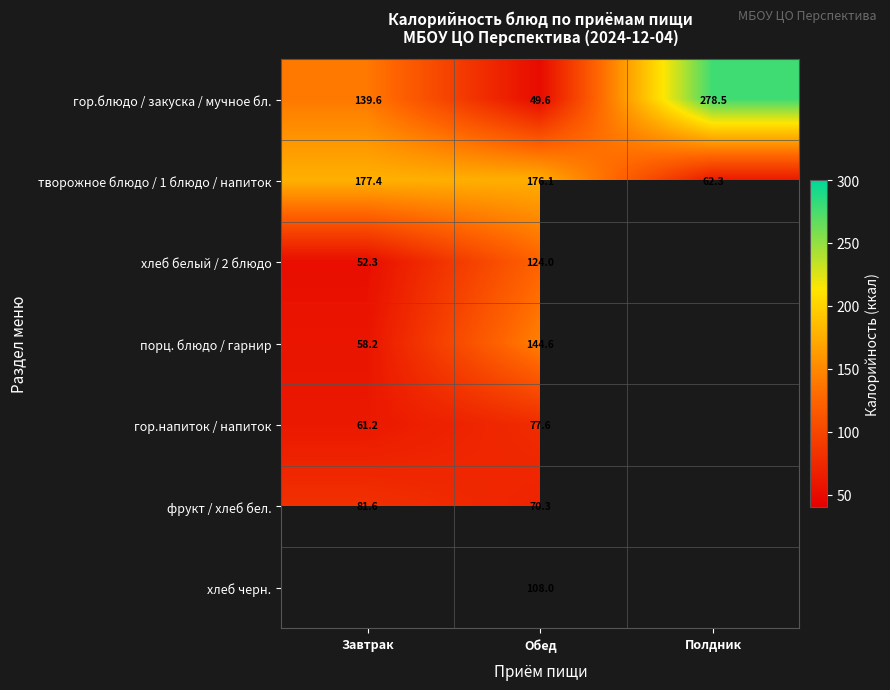

Where does the творожное блюдо / 1 блюдо / напиток series first go above 176?

Завтрак